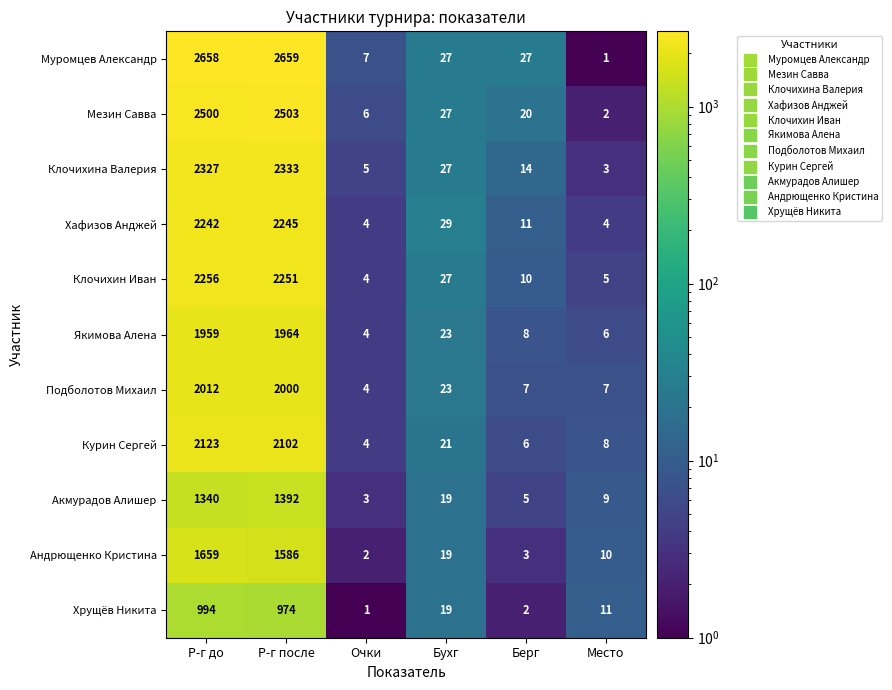

Where is Клочихин Иван nearest to the value 1130?

Бухг